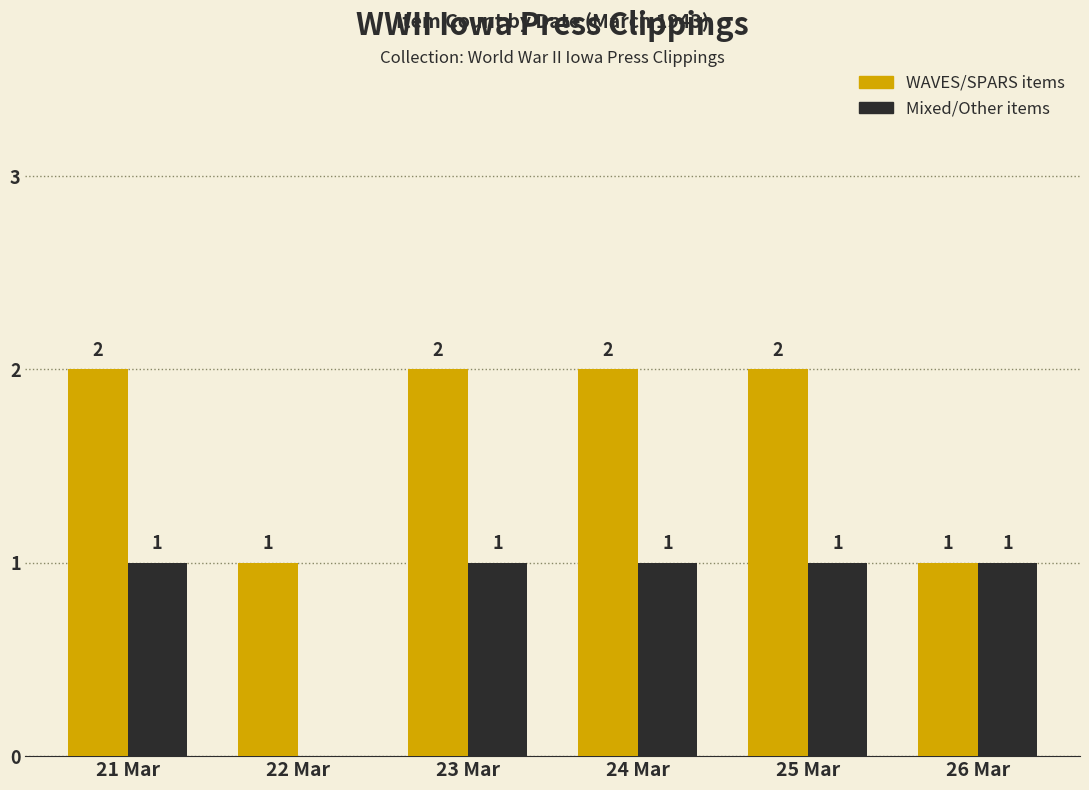

What is the sum of all WAVES/SPARS items values?

10